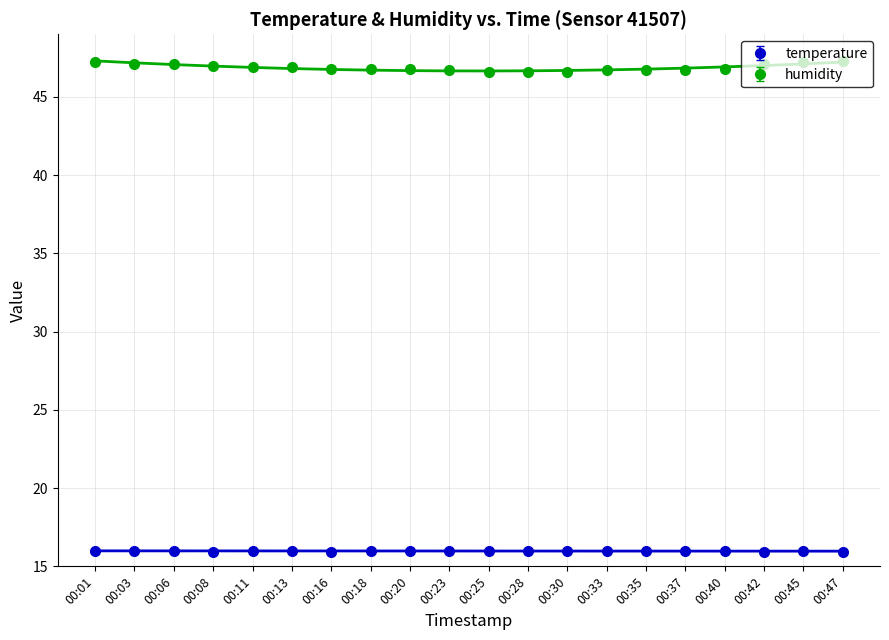

True or false: humidity has more than 2 points higher than both neighbors.

False